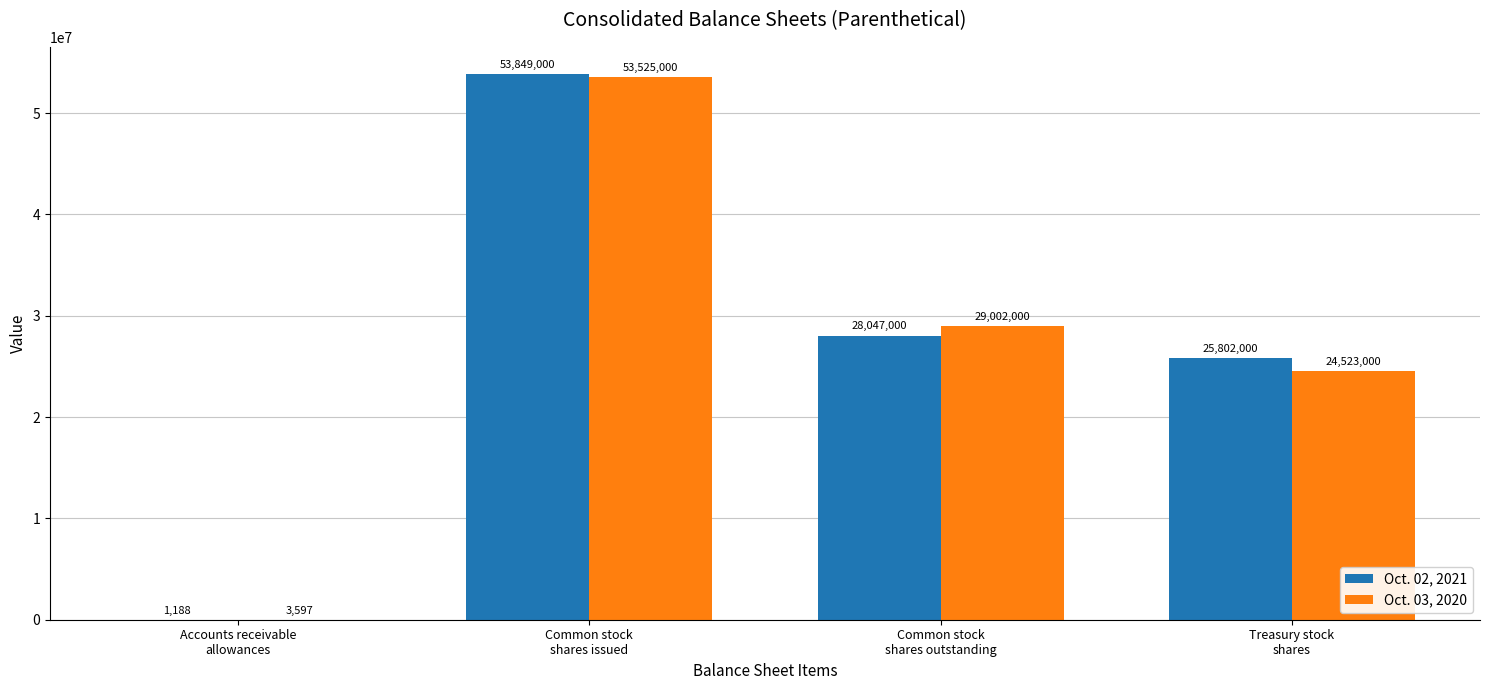

What is the sum of all Oct. 02, 2021 values?

107699188